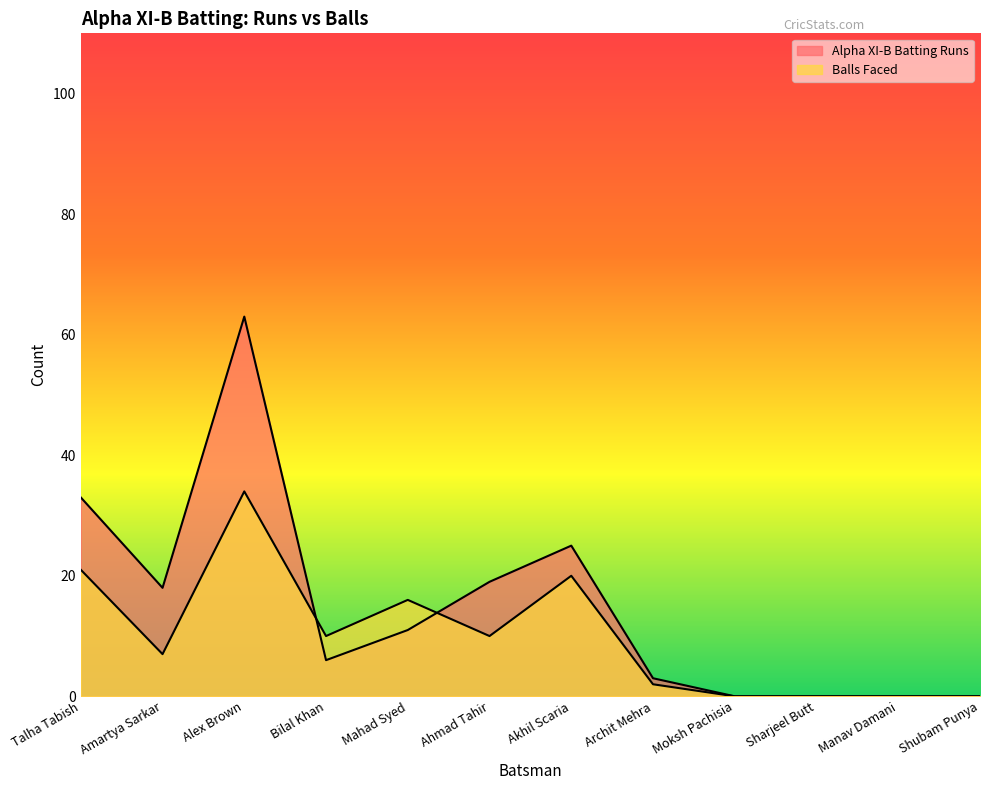

Is it true that Alpha XI-B Batting Runs equals 33 at Talha Tabish?

True